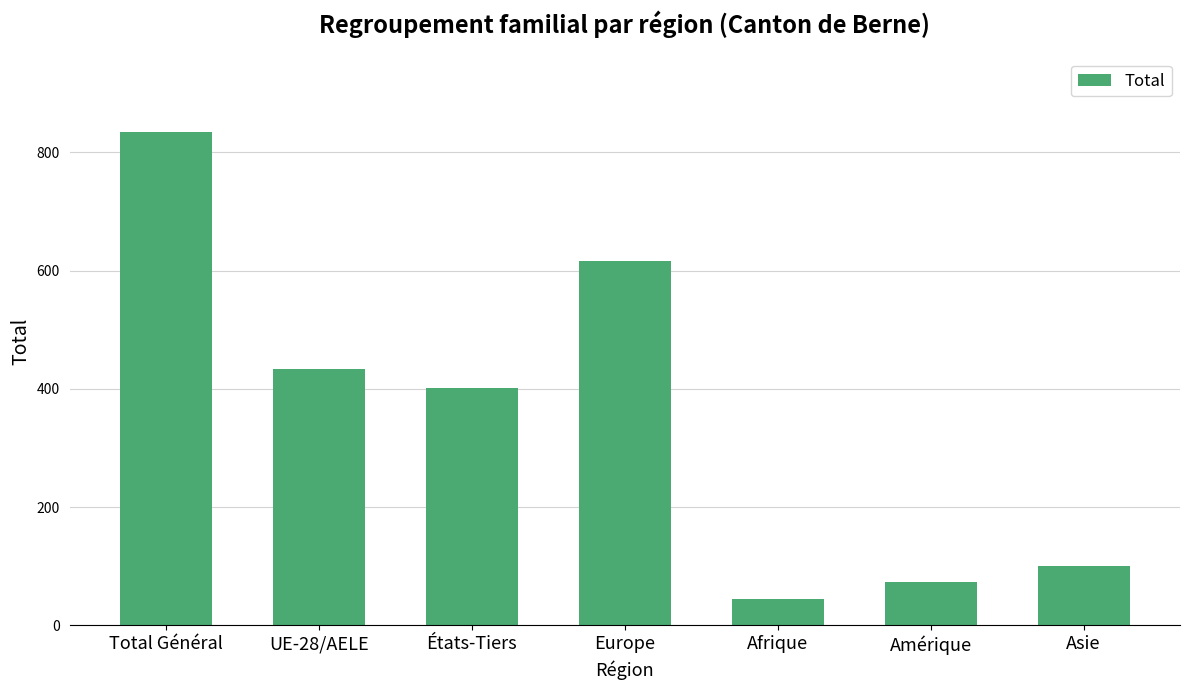

What is the difference between the maximum and minimum values?

791